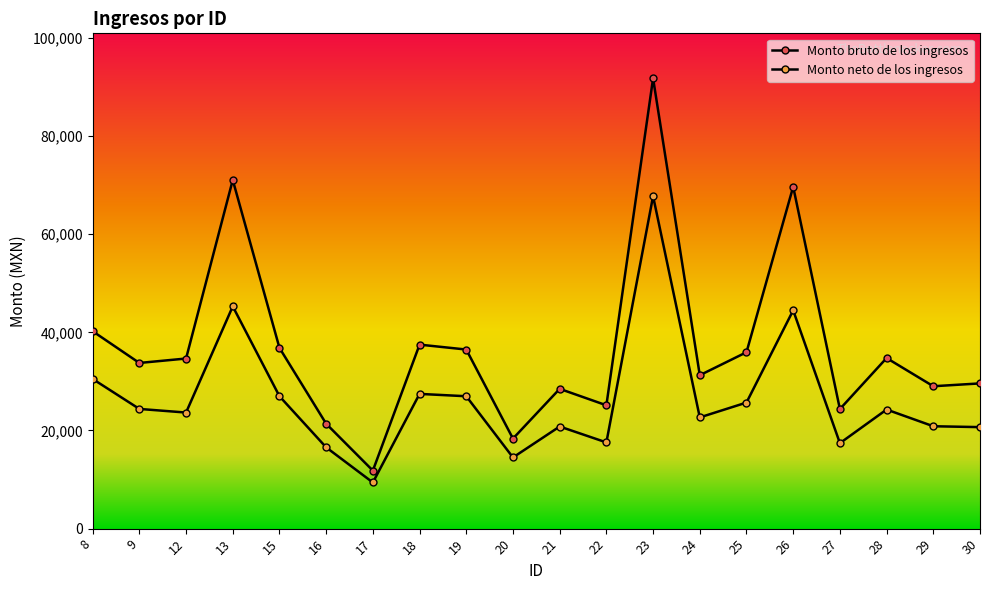

True or false: Monto bruto de los ingresos and Monto neto de los ingresos intersect in this chart.

False